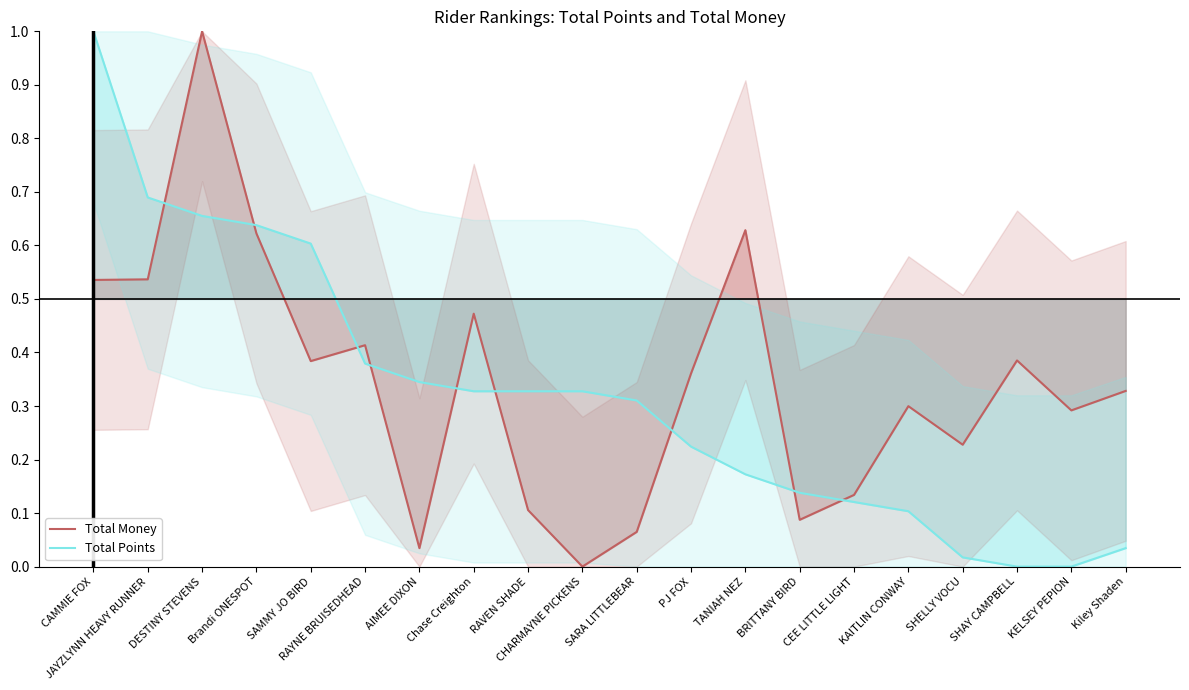

Which series has the widest spread of values?

Total Money